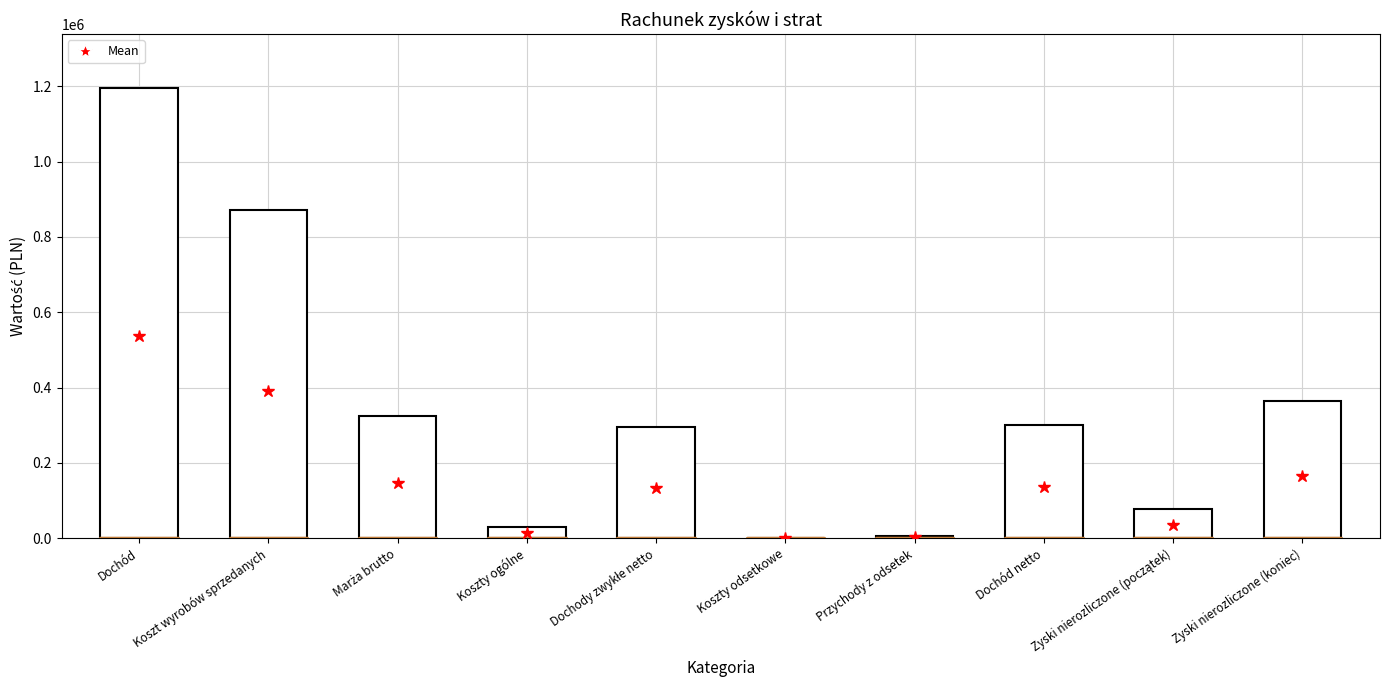

Count the number of data series in this chart.

1